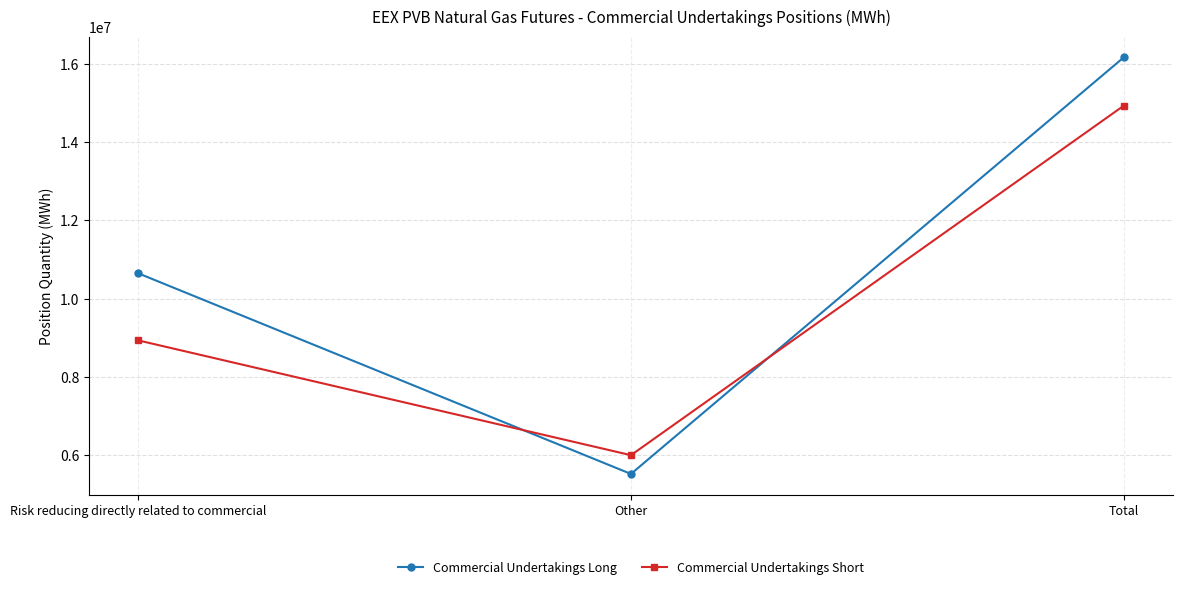

Which series changed the most between Other and Total?

Commercial Undertakings Long